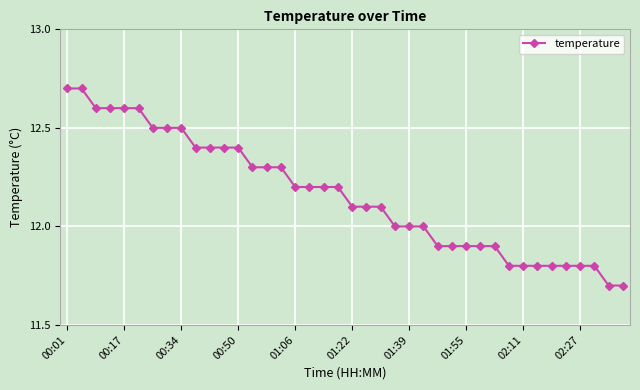

What is the sum of all values?

486.4